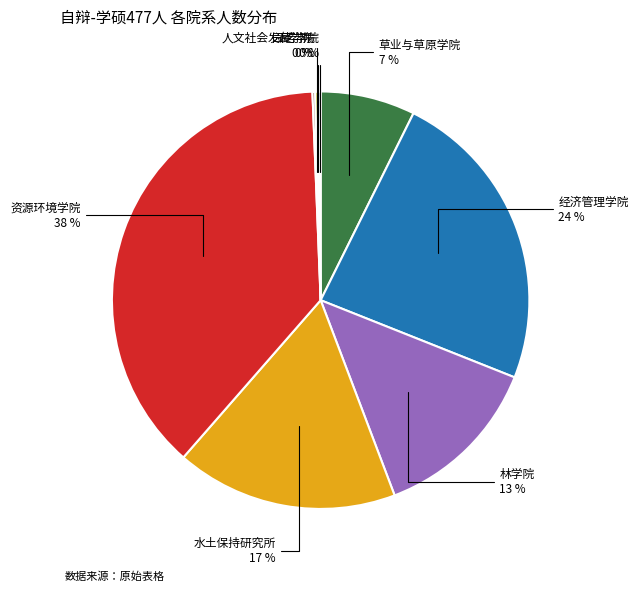

To the nearest percent, what is the average slice percentage?

12%